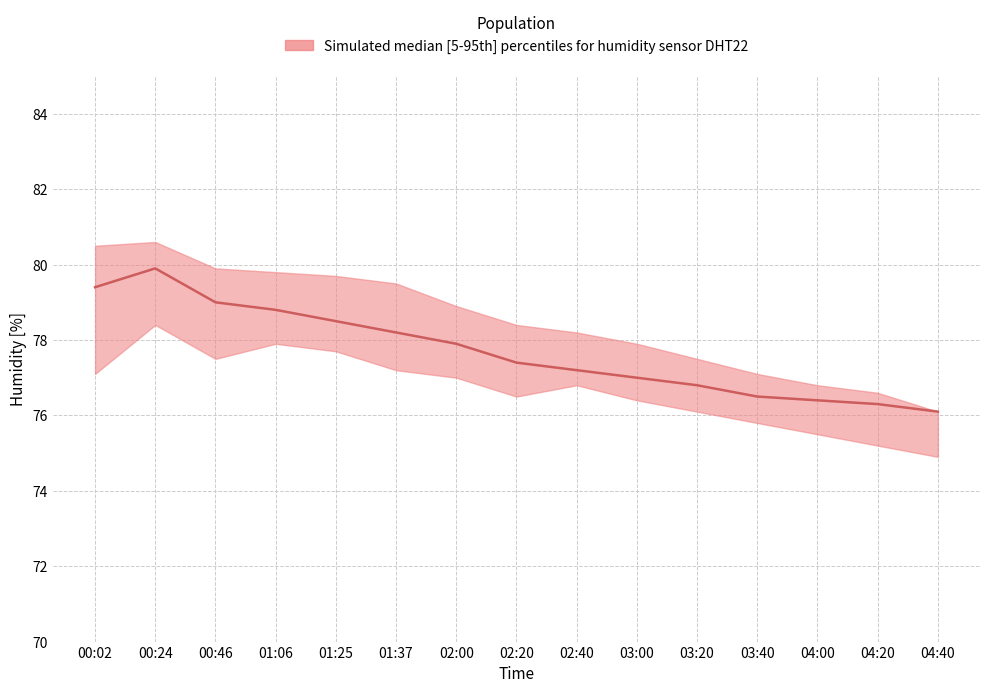

Reading left to right, what are all the values shown in this chart?

humidity_upper: 80.5	80.6	79.9	79.8	79.7	79.5	78.9	78.4	78.2	77.9	77.5	77.1	76.8	76.6	76.1
humidity_median: 79.4	79.9	79.0	78.8	78.5	78.2	77.9	77.4	77.2	77.0	76.8	76.5	76.4	76.3	76.1
humidity_lower: 77.1	78.4	77.5	77.9	77.7	77.2	77.0	76.5	76.8	76.4	76.1	75.8	75.5	75.2	74.9